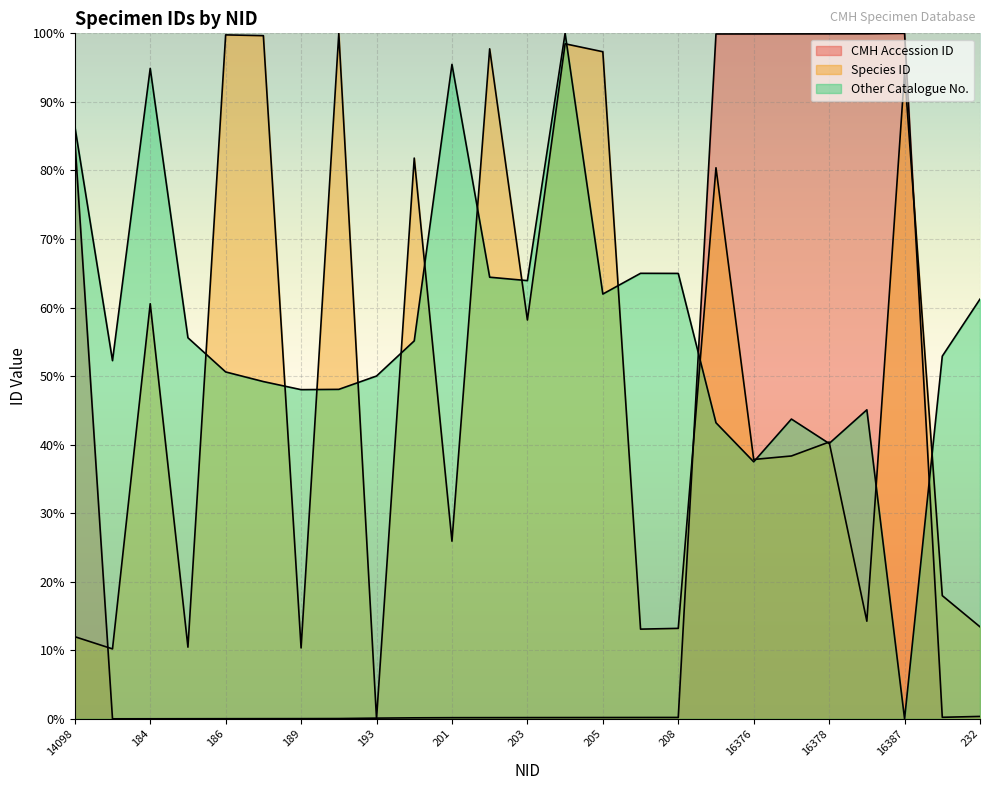

How many positive values does the Other Catalogue No. series have?

24